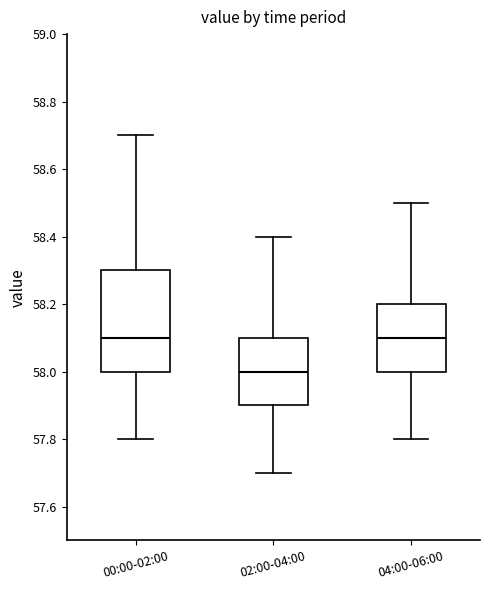

Reading left to right, transcribe this box plot: for each box, give where its median line is, the range the box spans, and where its two whiskers end, as read against the y-axis. The values are not printed on the chart, so give them approximately, as read against the axis.

00:00-02:00: median 58.1, box 58.0 to 58.3, whiskers 57.8 to 58.7
02:00-04:00: median 58.0, box 57.9 to 58.1, whiskers 57.7 to 58.4
04:00-06:00: median 58.1, box 58.0 to 58.2, whiskers 57.8 to 58.5